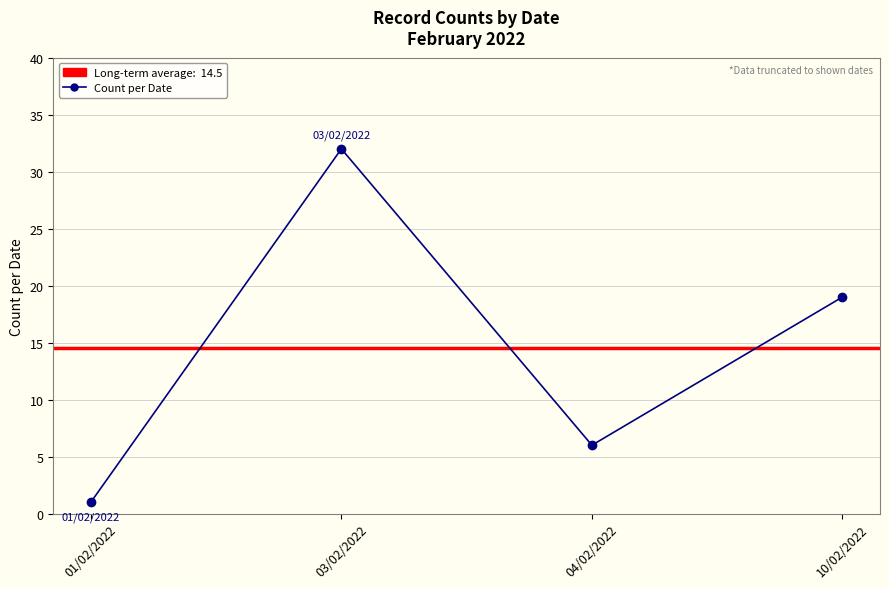

What is the change in value from 03/02/2022 to 10/02/2022?

-13